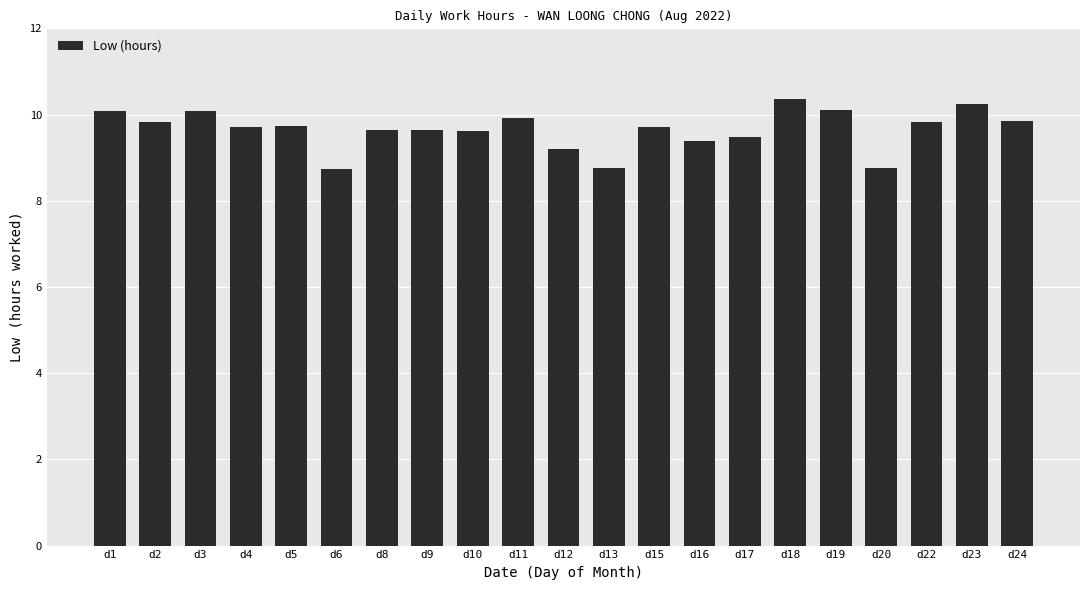

Which category has the highest value across all series?

d18